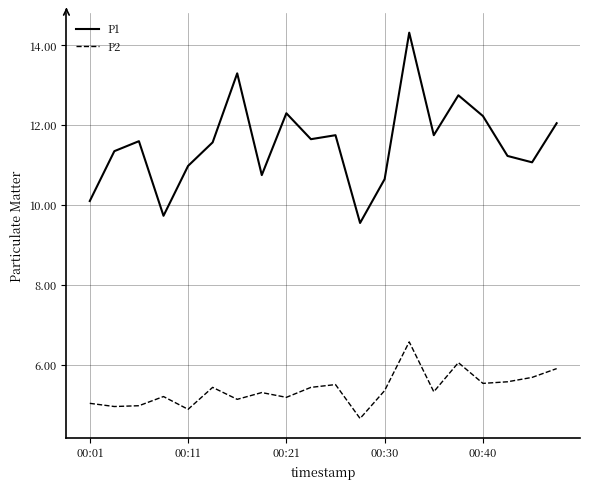

True or false: P1 and P2 intersect in this chart.

False